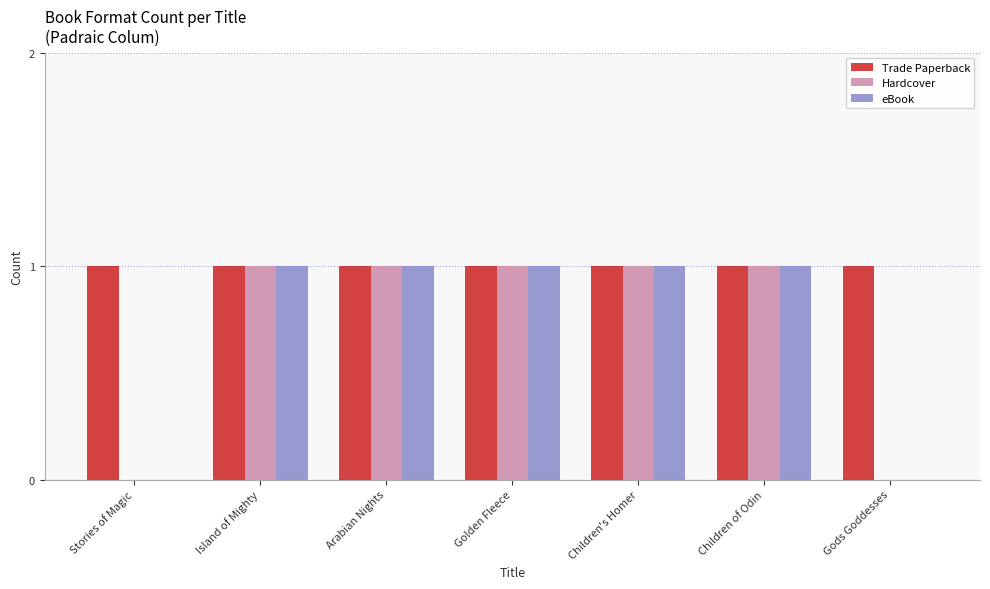

Which series has the largest total across all categories?

Trade Paperback